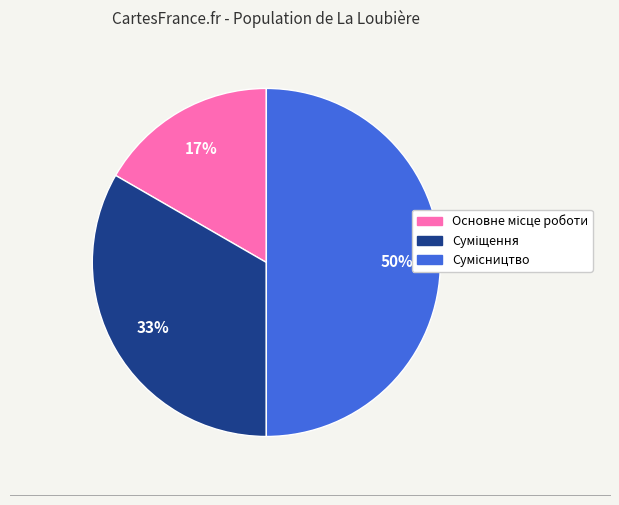

To the nearest percent, what is the average slice percentage?

33%